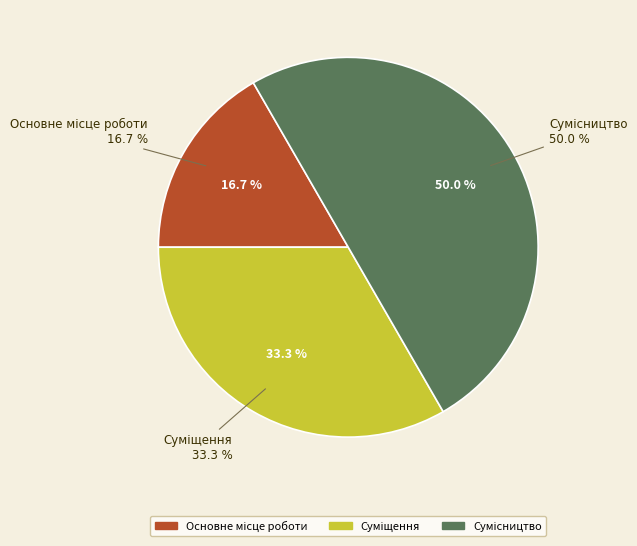

How many segments does this pie chart have?

3